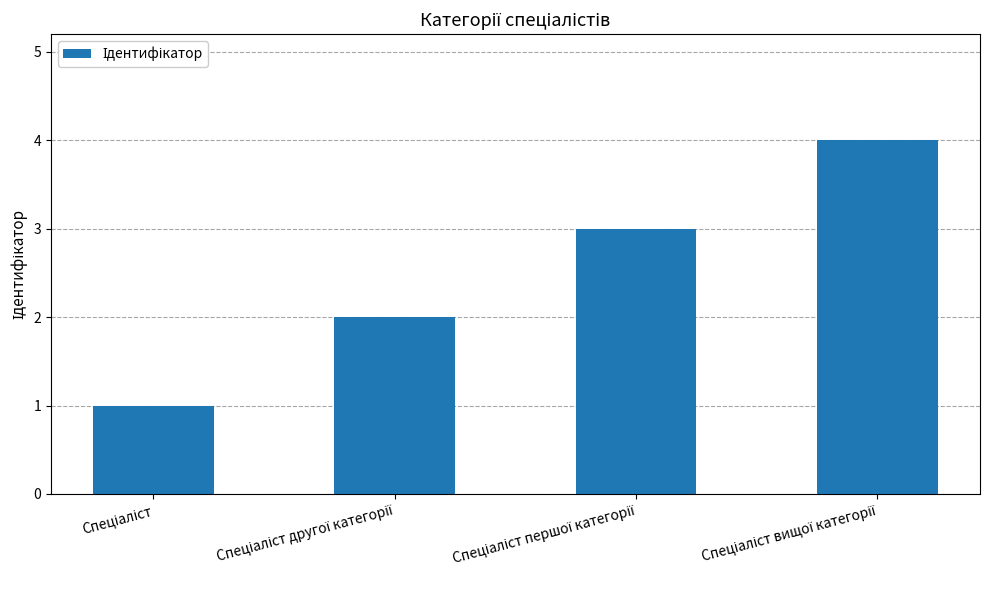

What is the minimum value shown in the chart?

1